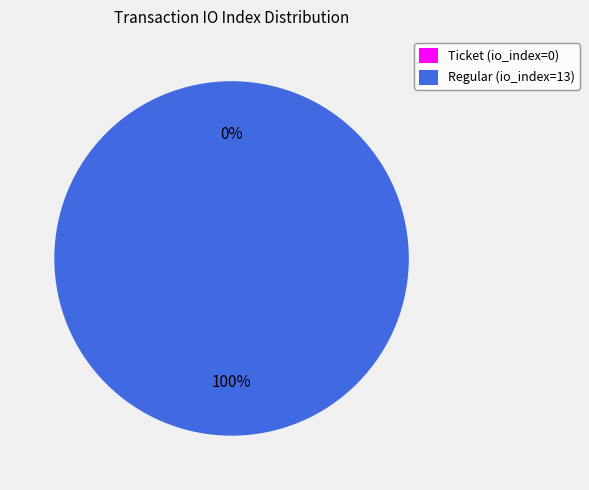

How much of the chart is everything except Ticket (io_index=0)?

100.0%